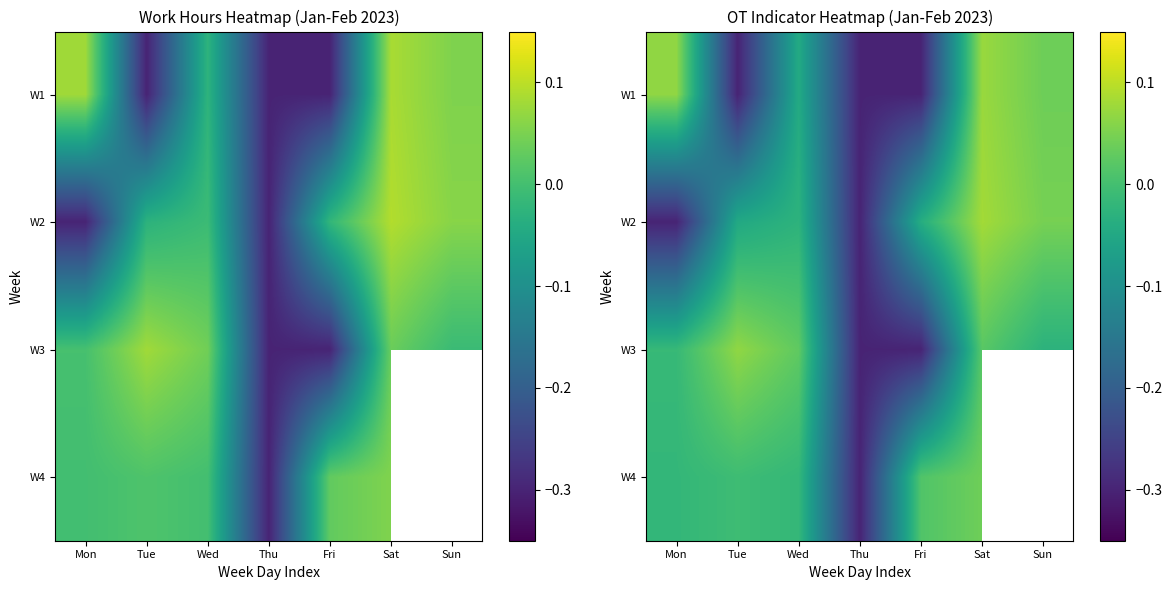

Count the number of categories in the chart.

7